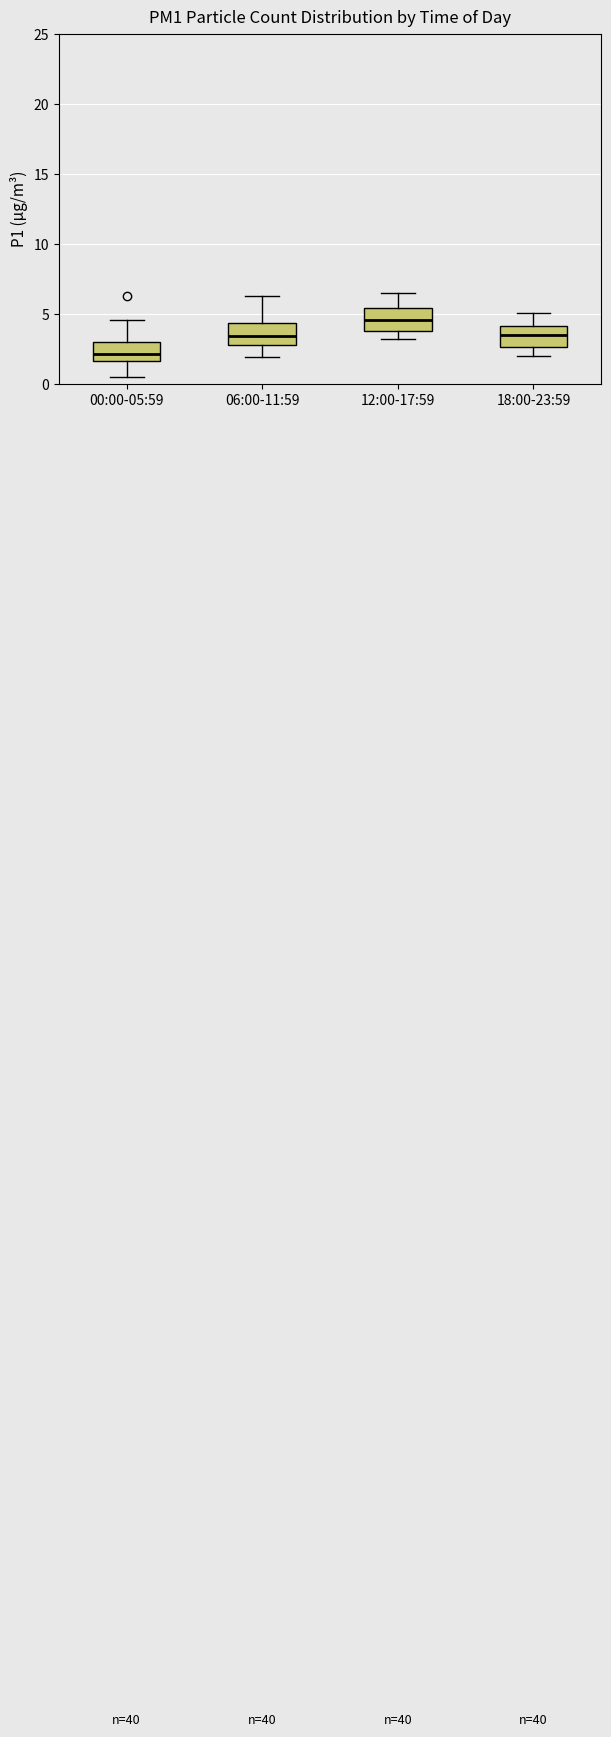

Reading left to right, transcribe this box plot: for each box, give where its median line is, the range the box spans, and where its two whiskers end, as read against the y-axis. The values are not printed on the chart, so give them approximately, as read against the axis.

00:00-05:59: median 2.0, box 1.5 to 3.0, whiskers 0.5 to 4.5
06:00-11:59: median 3.5, box 3.0 to 4.5, whiskers 2.0 to 6.5
12:00-17:59: median 4.5, box 4.0 to 5.5, whiskers 3.0 to 6.5
18:00-23:59: median 3.5, box 2.5 to 4.0, whiskers 2.0 to 5.0